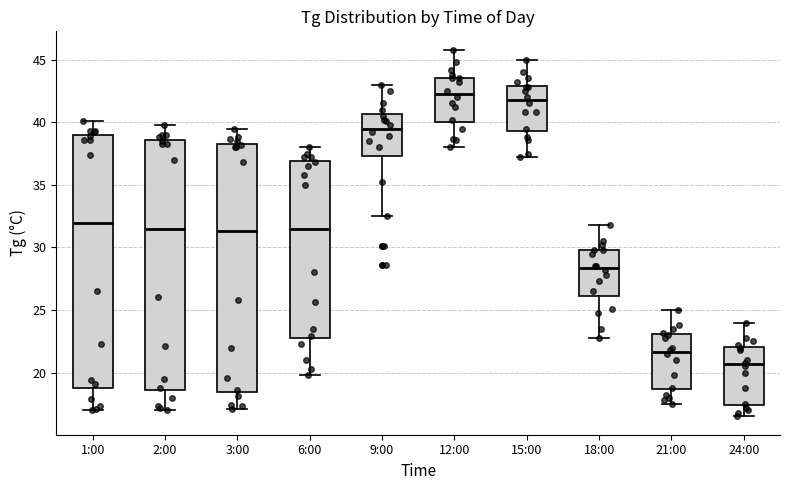

Where does the upper whisker of the box for 21:00 end on the y-axis? The values are not printed on the chart, so give them approximately, as read against the axis.

25.0